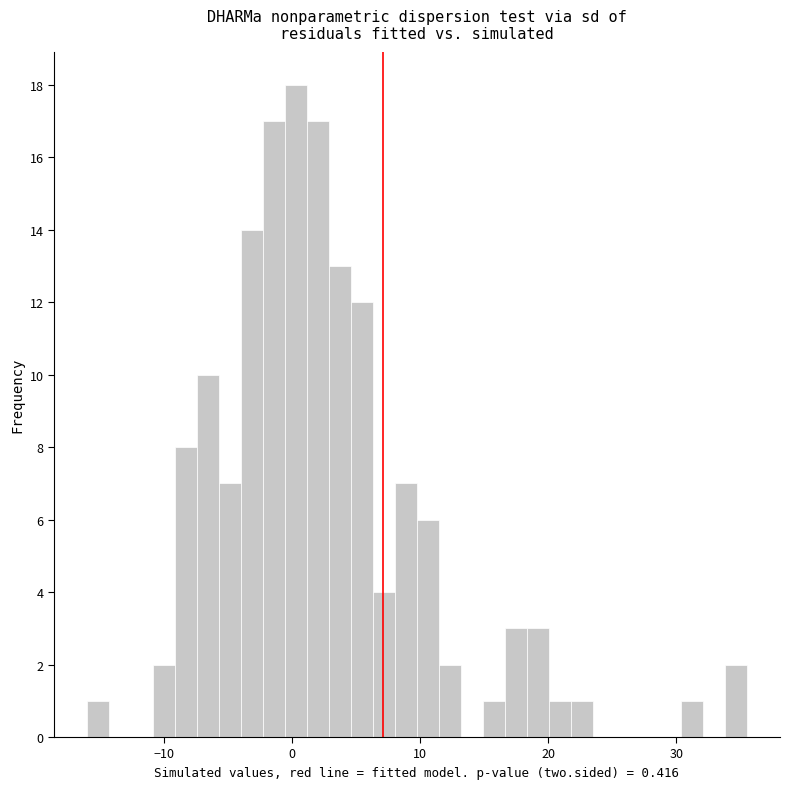

Read against the x-axis, roughly where is the centre of the tallest bar?

0